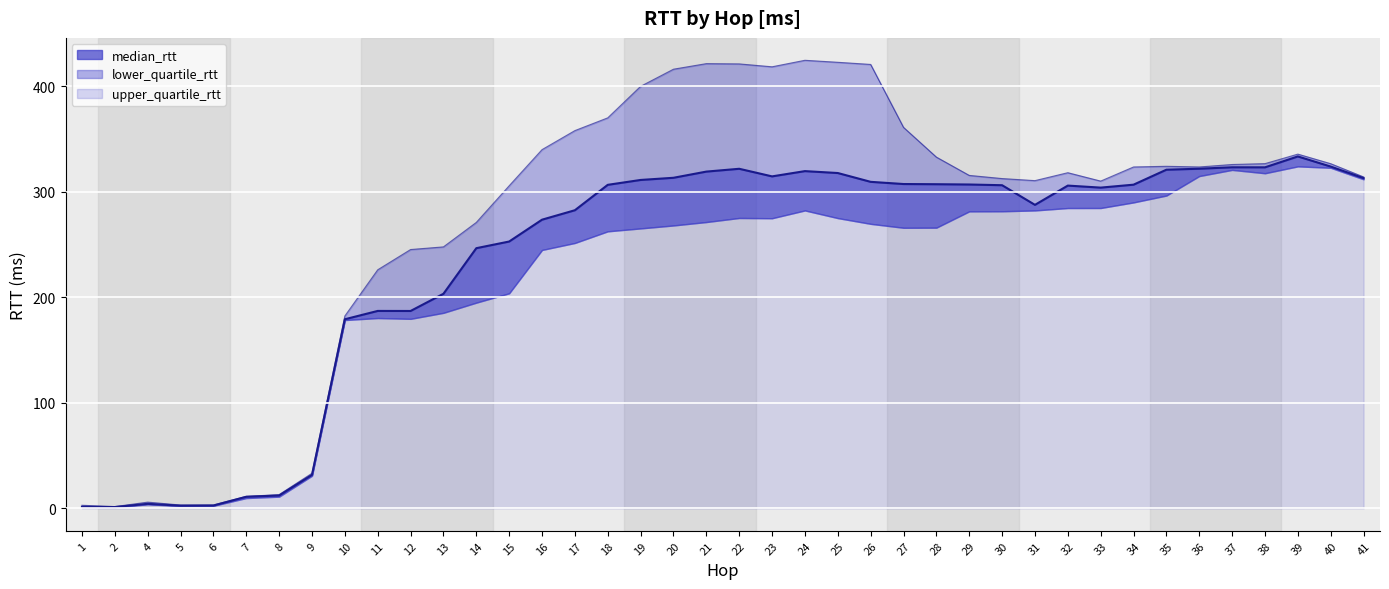

Where is the first local minimum?

2